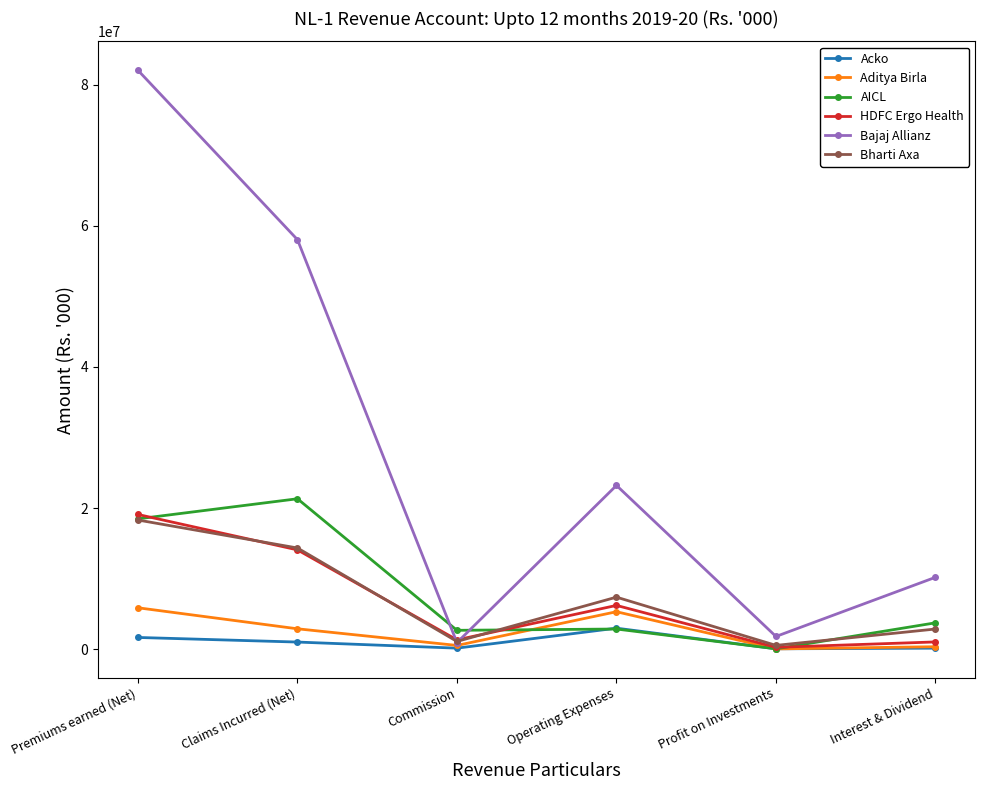

True or false: HDFC Ergo Health has a value of 20906644 at Claims Incurred (Net).

False